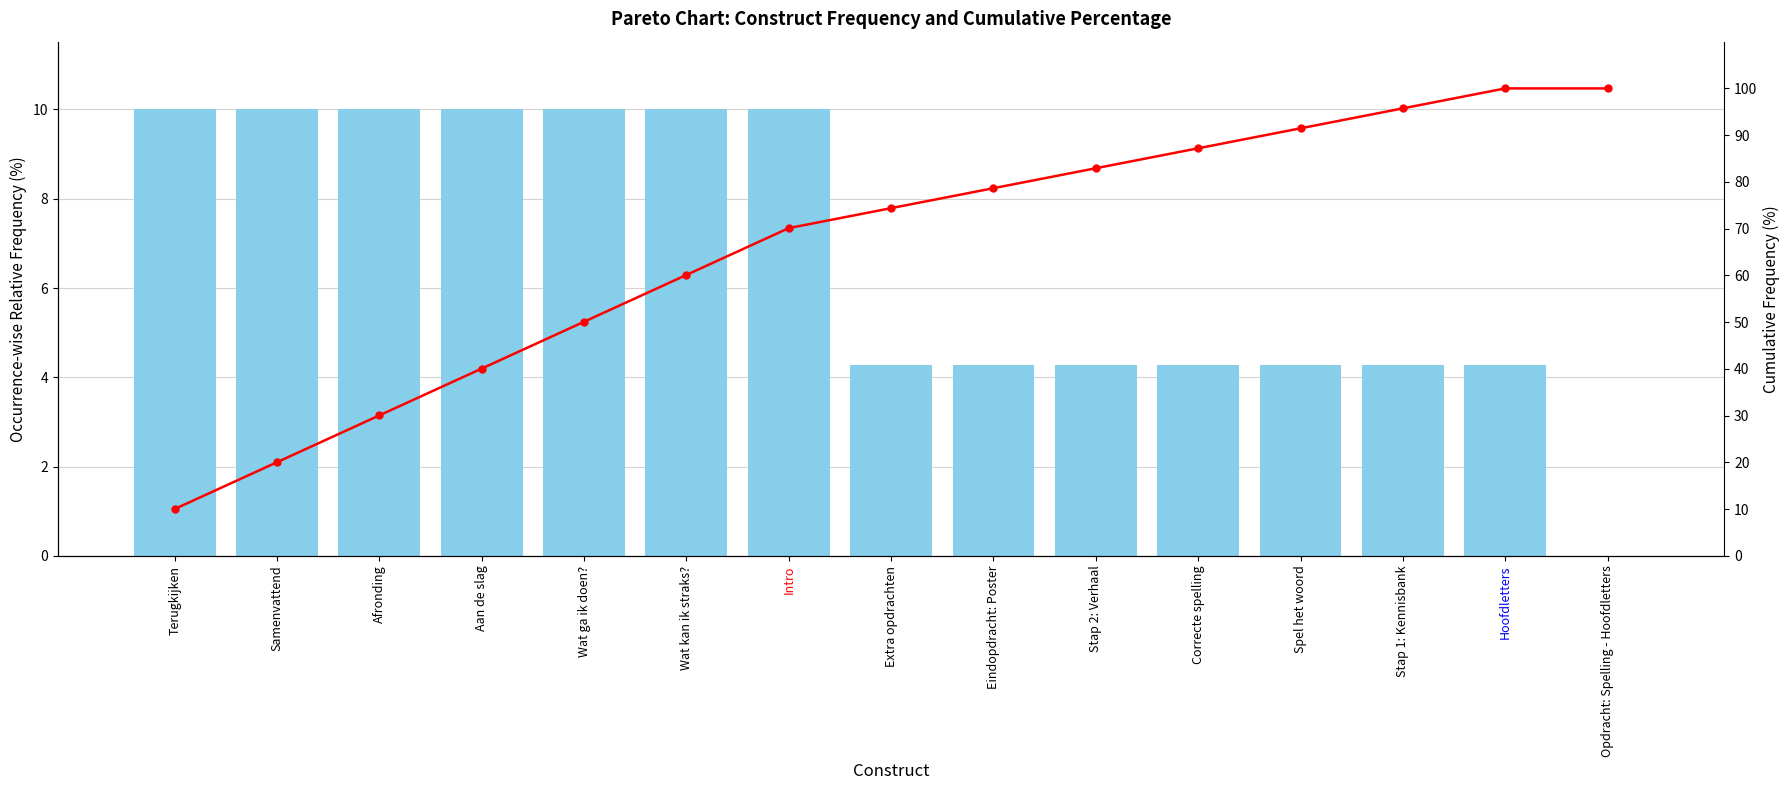

How many categories are shown in the chart?

15